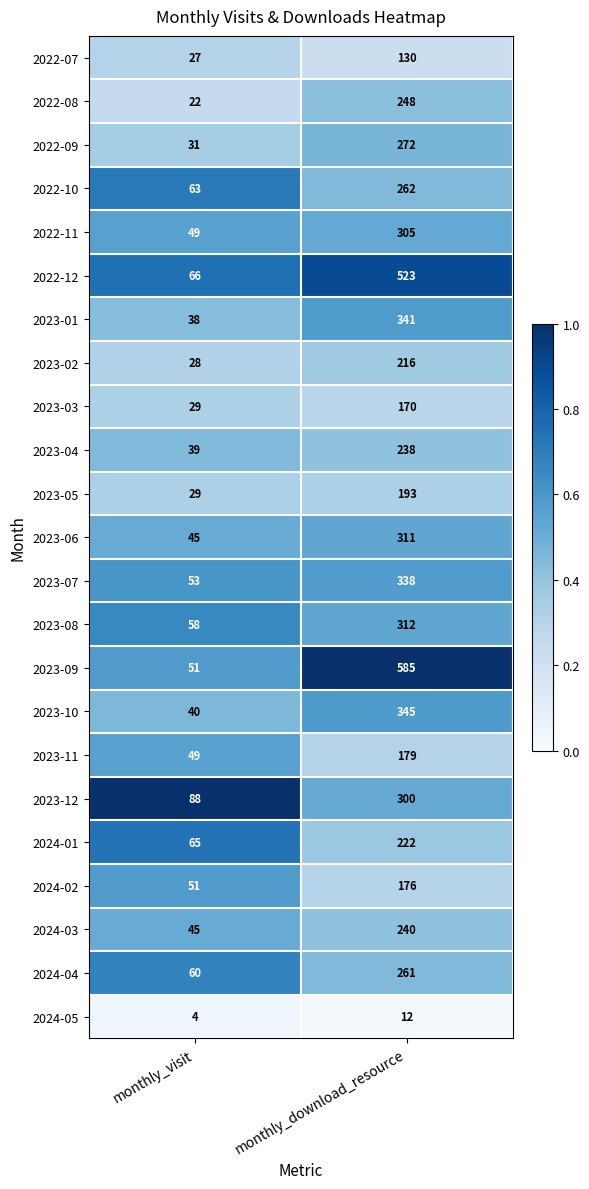

At which category is the sum across all series the highest?

monthly_download_resource